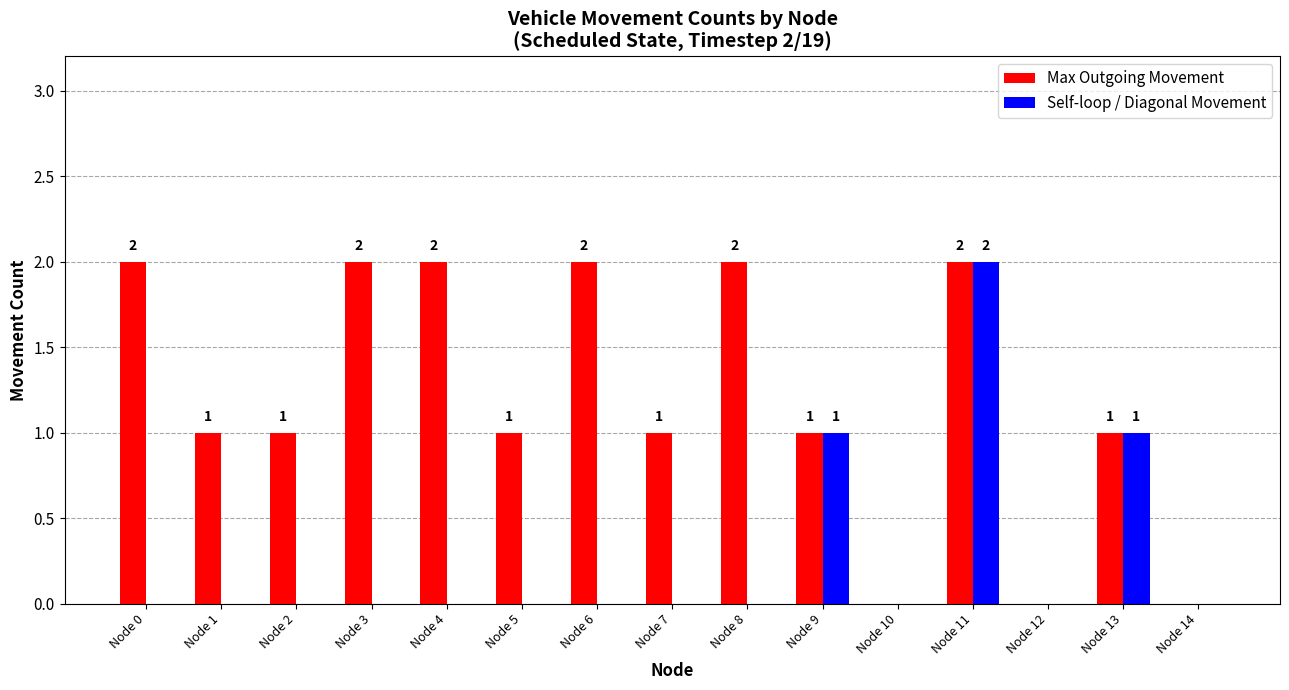

Is the value of Self-loop / Diagonal Movement at Node 13 greater than the value of Max Outgoing Movement at Node 14?

Yes